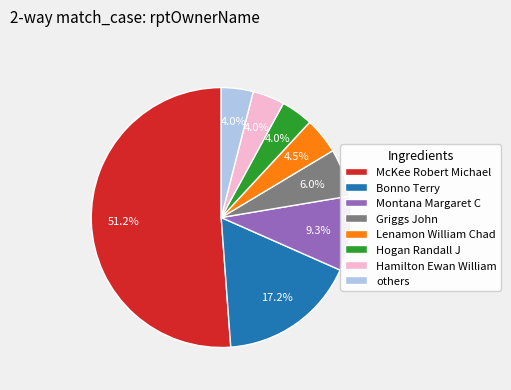

Is Lenamon William Chad the majority of the pie?

No